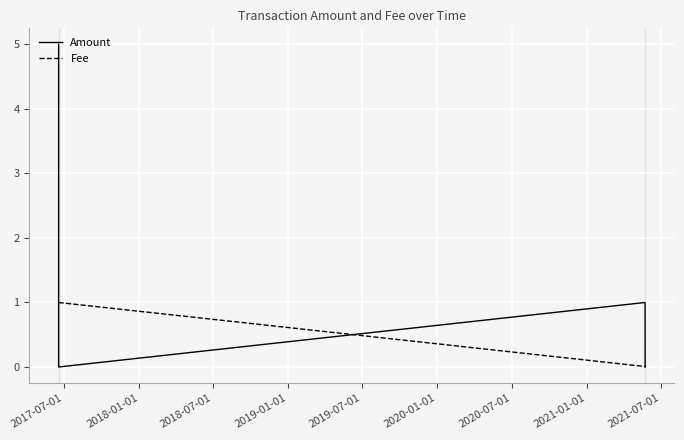

What is the greatest value displayed?

5.0